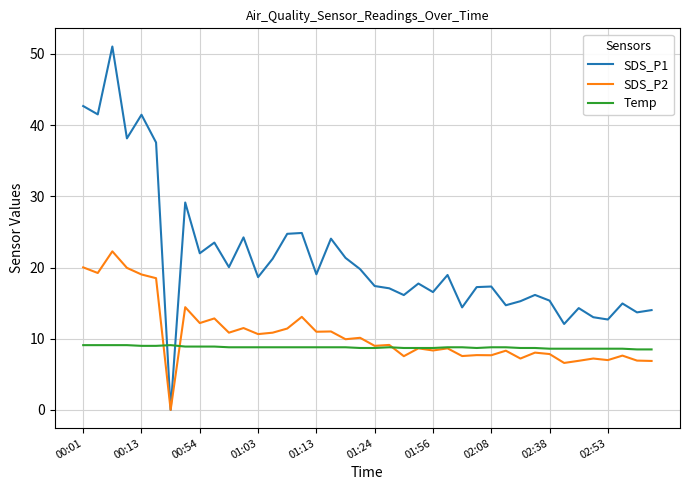

List the series in order of their peak value, highest first.

SDS_P1, SDS_P2, Temp